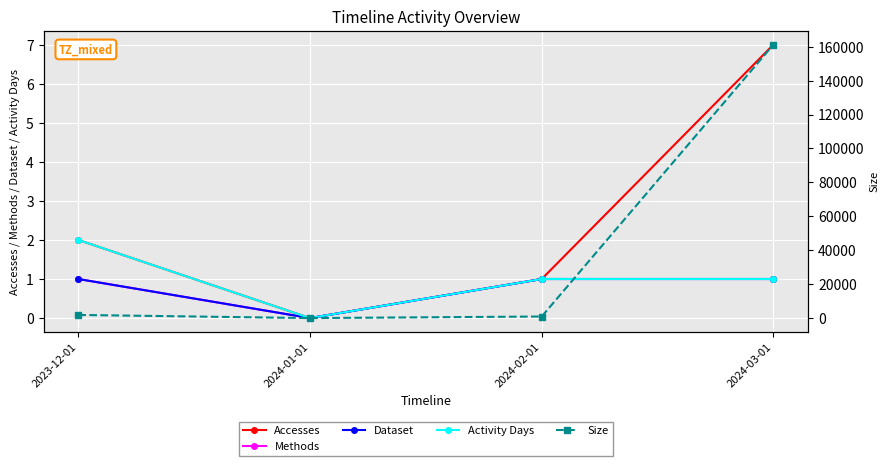

What are all the series names shown in the legend?

Accesses, Methods, Dataset, Activity Days, Size